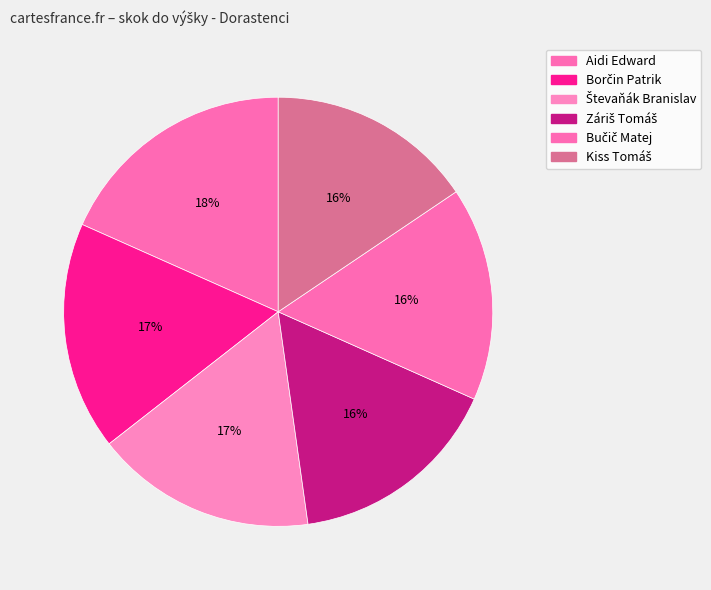

Which has a higher value, Kiss Tomáš or Záriš Tomáš?

Záriš Tomáš